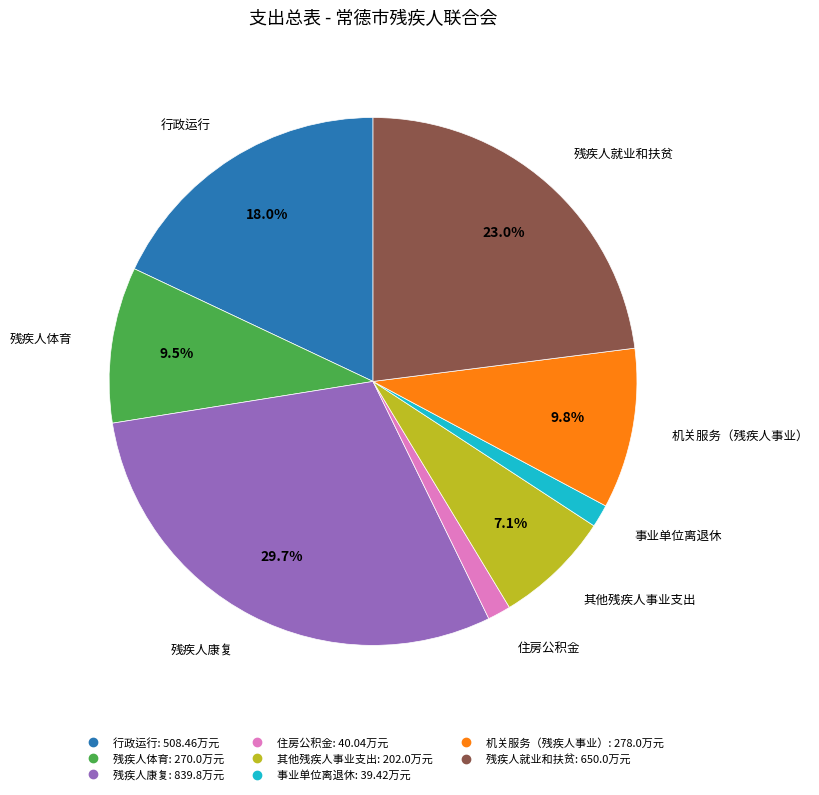

Combined, what portion of the pie is 残疾人体育 and 残疾人就业和扶贫?

32.5%